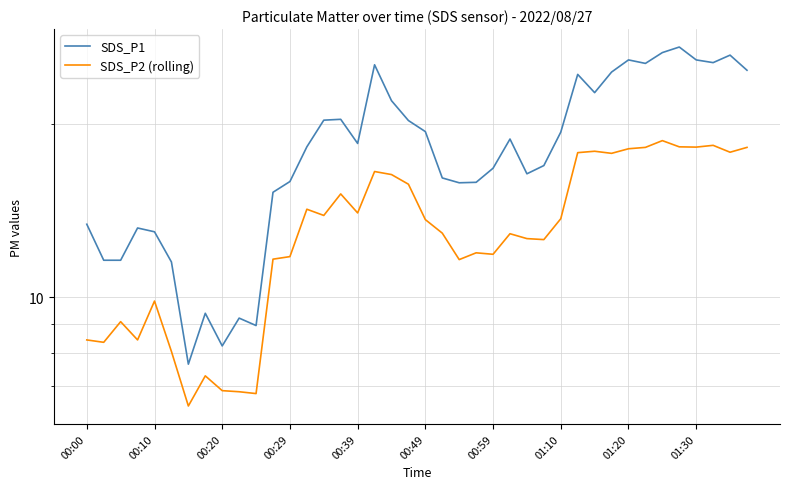

Reading left to right, what are all the values shown in this chart?

SDS_P1: 13.4	11.6	11.6	13.2	13.0	11.5	7.7	9.4	8.2	9.2	8.9	15.2	15.9	18.3	20.3	20.4	18.5	25.4	22.0	20.3	19.4	16.1	15.8	15.8	16.8	18.9	16.4	16.9	19.4	24.4	22.7	24.6	25.9	25.5	26.6	27.2	25.9	25.6	26.4	24.8
SDS_P2 (rolling): 8.4	8.3	9.1	8.4	9.8	8.1	6.5	7.3	6.9	6.8	6.8	11.7	11.8	14.2	13.9	15.1	14.0	16.6	16.4	15.7	13.7	12.9	11.6	11.9	11.9	12.9	12.7	12.6	13.7	17.9	17.9	17.8	18.1	18.2	18.7	18.3	18.2	18.4	17.9	18.2